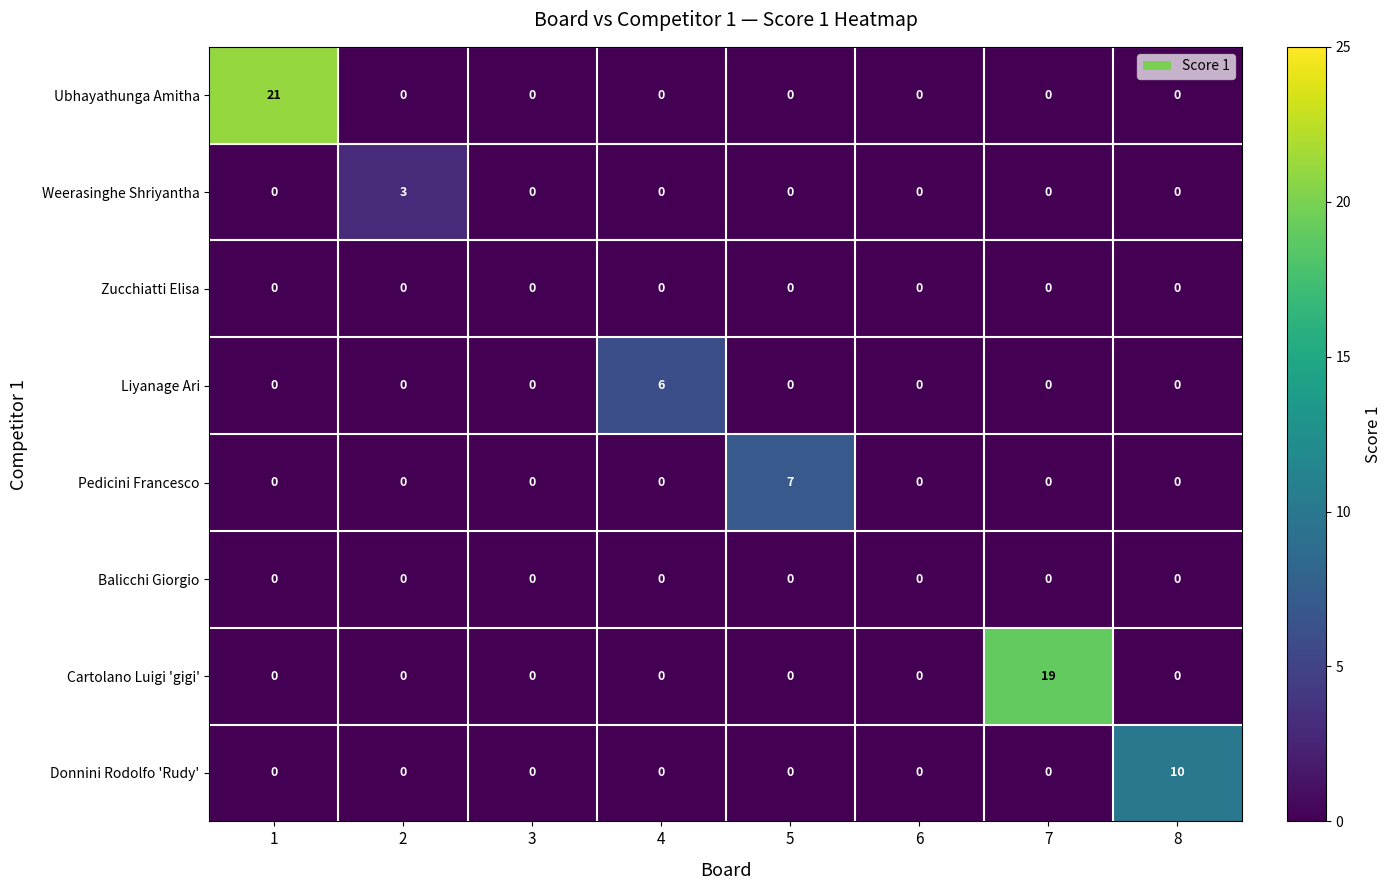

At which category does the chart reach its peak across all series?

1